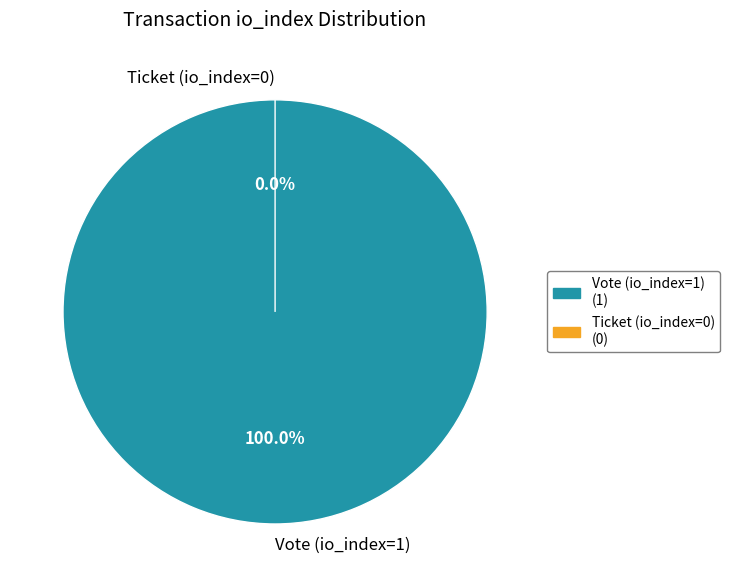

Do Ticket (io_index=0) and Vote (io_index=1) together represent more than half of the pie?

Yes